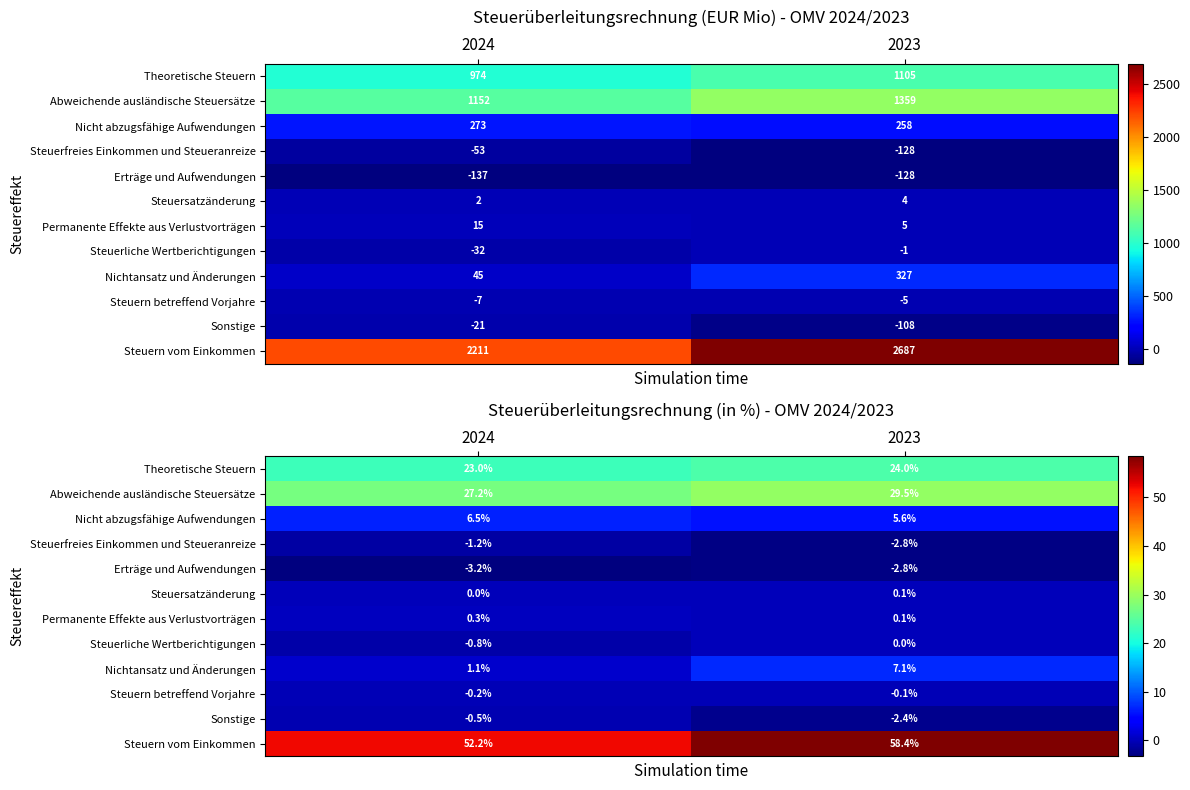

List the series in order of their peak value, lowest first.

Erträge und Aufwendungen, Steuerfreies Einkommen und Steueranreize, Sonstige, Steuern betreffend Vorjahre, Steuerliche Wertberichtigungen, Steuersatzänderung, Permanente Effekte aus Verlustvorträgen, Nicht abzugsfähige Aufwendungen, Nichtansatz und Änderungen, Theoretische Steuern, Abweichende ausländische Steuersätze, Steuern vom Einkommen